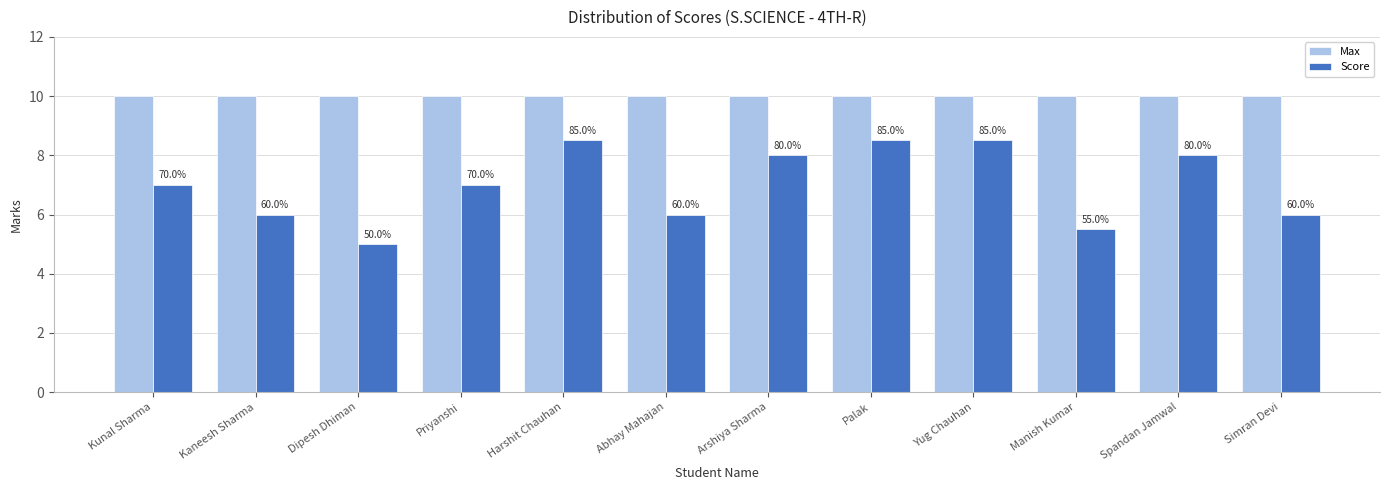

Reading left to right, extract all data points from this chart.

Max: 10.0	10.0	10.0	10.0	10.0	10.0	10.0	10.0	10.0	10.0	10.0	10.0
Score: 7.0	6.0	5.0	7.0	8.5	6.0	8.0	8.5	8.5	5.5	8.0	6.0